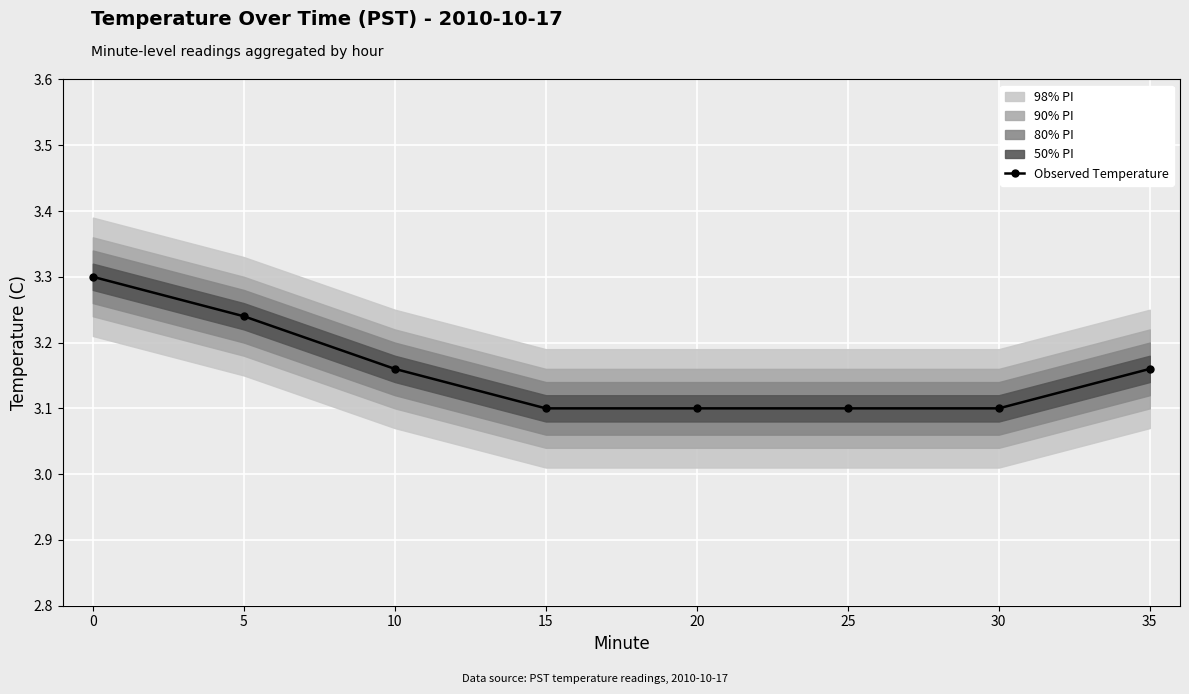

The value of Observed Temperature at 15 is 4.5. True or false?

False